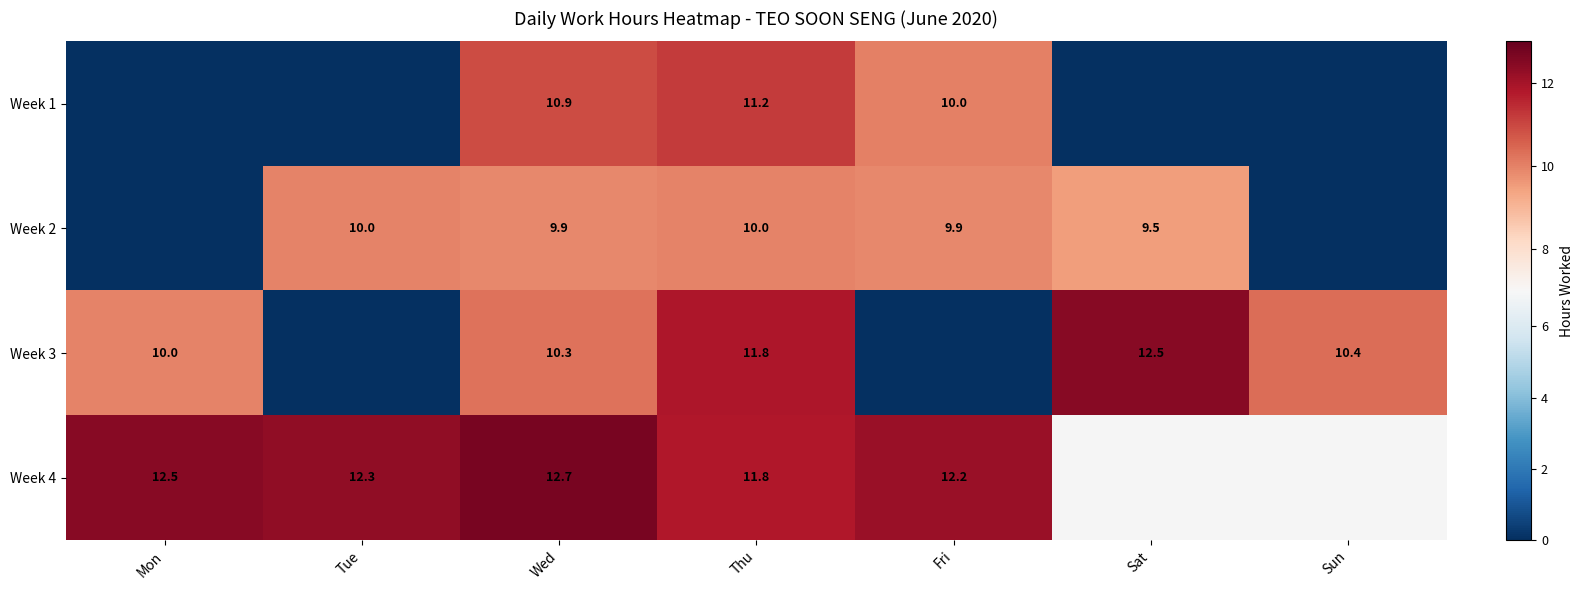

How many data points does each series have?

7